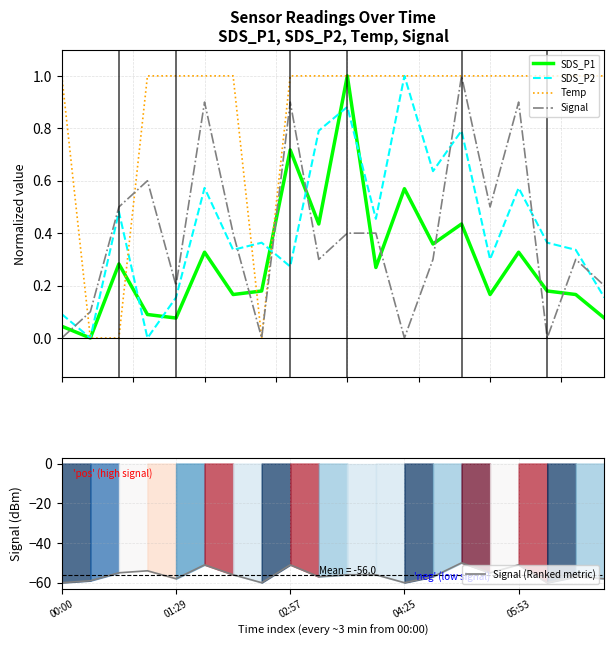

True or false: Signal and SDS_P1 intersect in this chart.

True